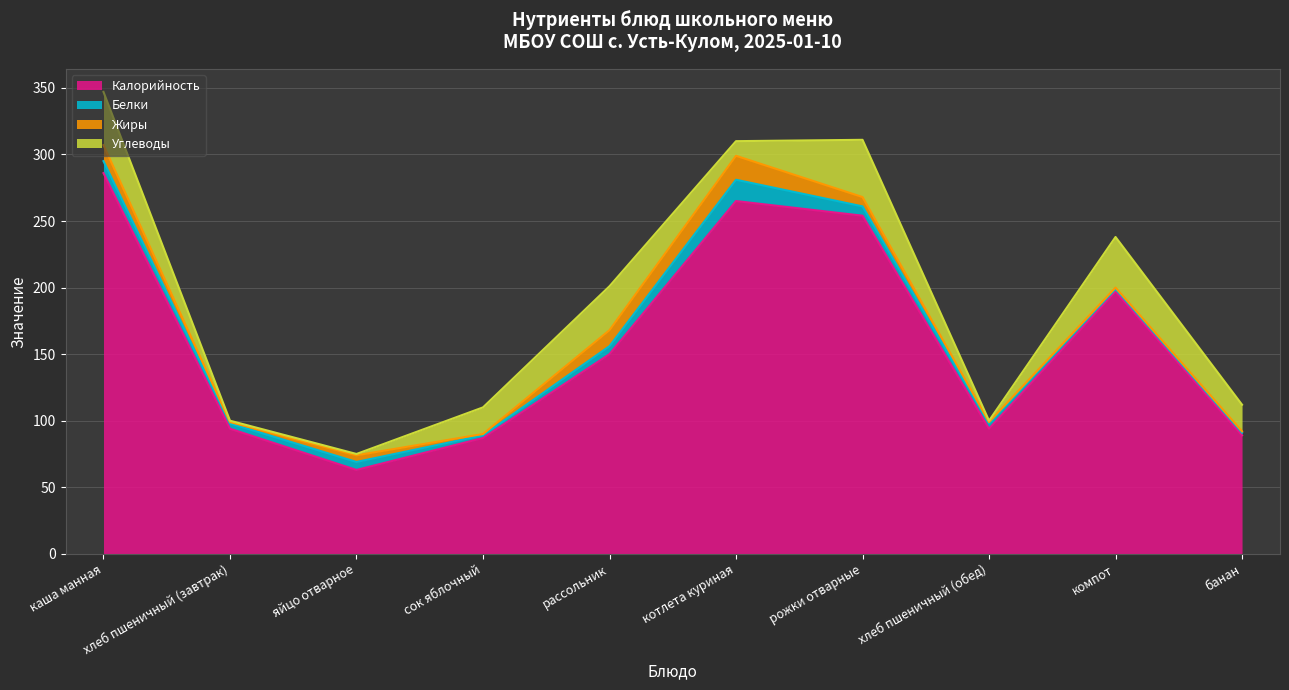

Where is Углеводы nearest to the value 22?

сок яблочный